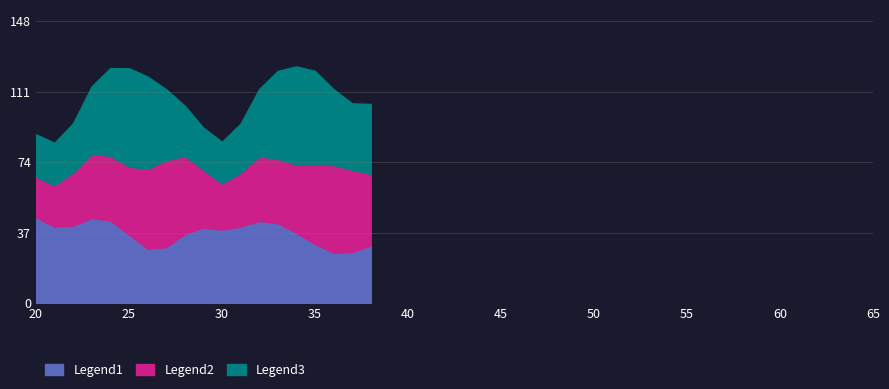

What are all the series names shown in the legend?

Legend1, Legend2, Legend3